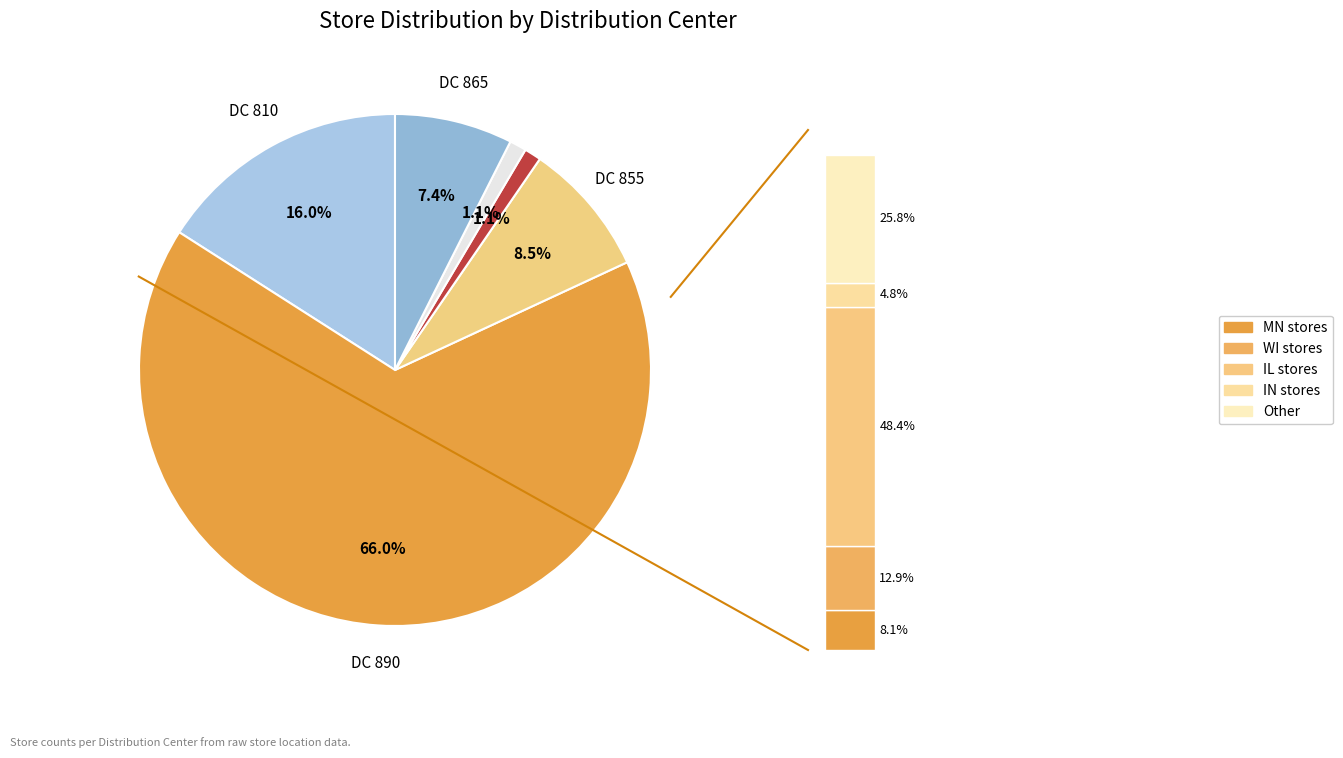

Count the number of slices in the pie.

6